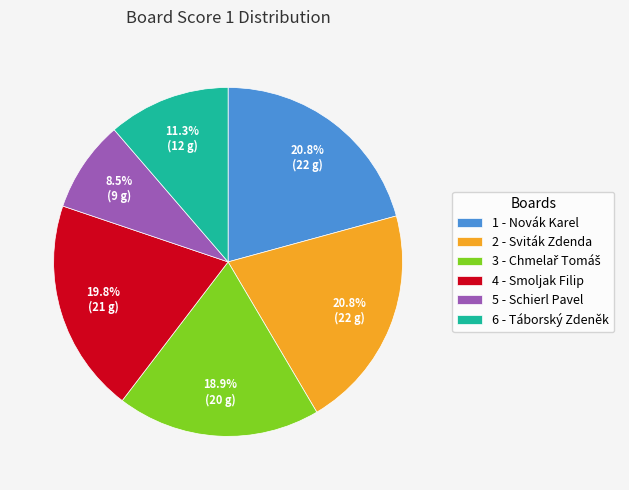

Does 1 - Novák Karel account for over 50% of the chart?

No